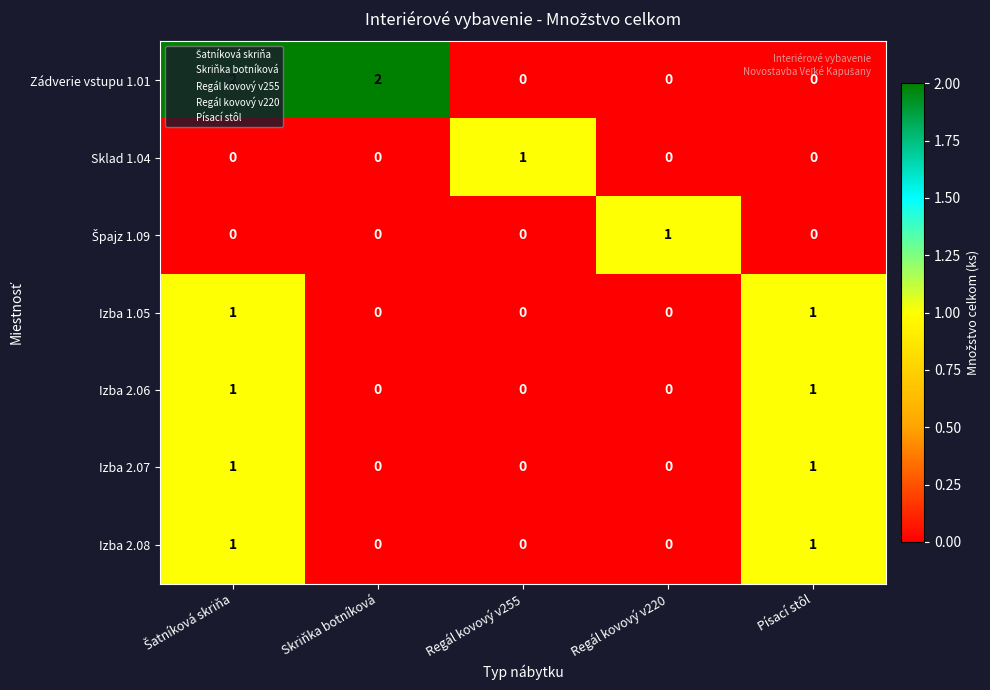

How many data points does each series have?

5